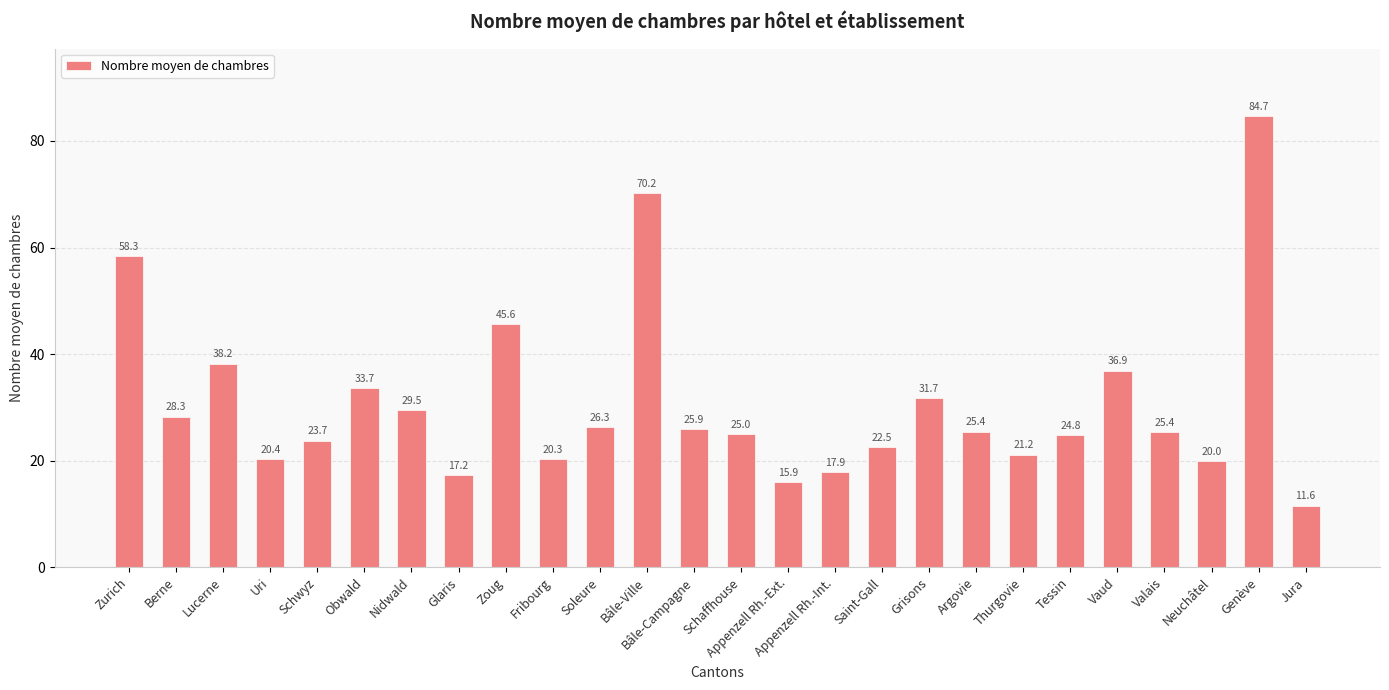

What is the greatest value displayed?

84.7